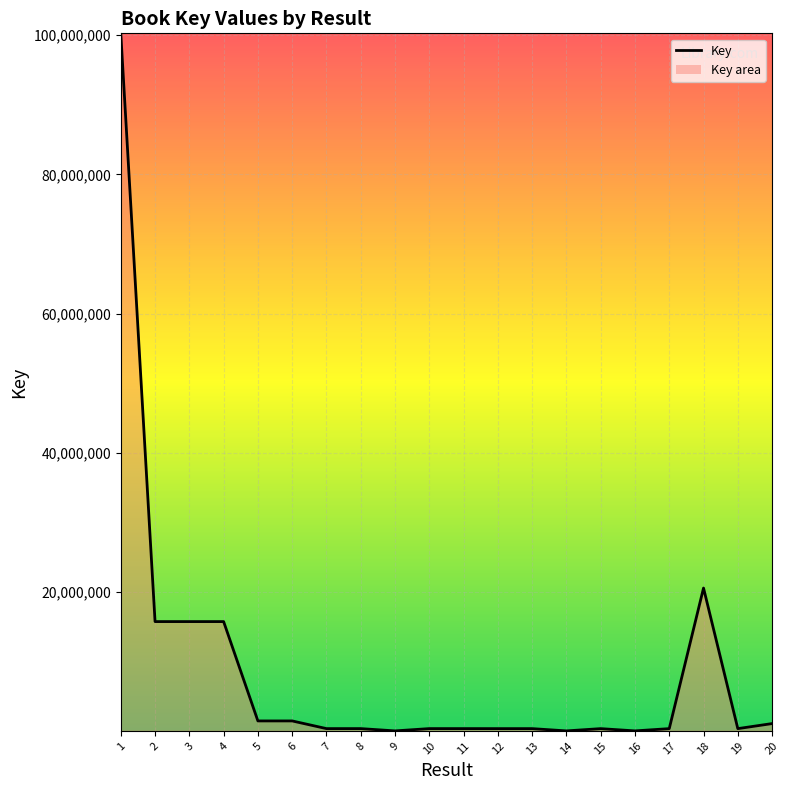

What is the difference between the maximum and second lowest values?

100268352